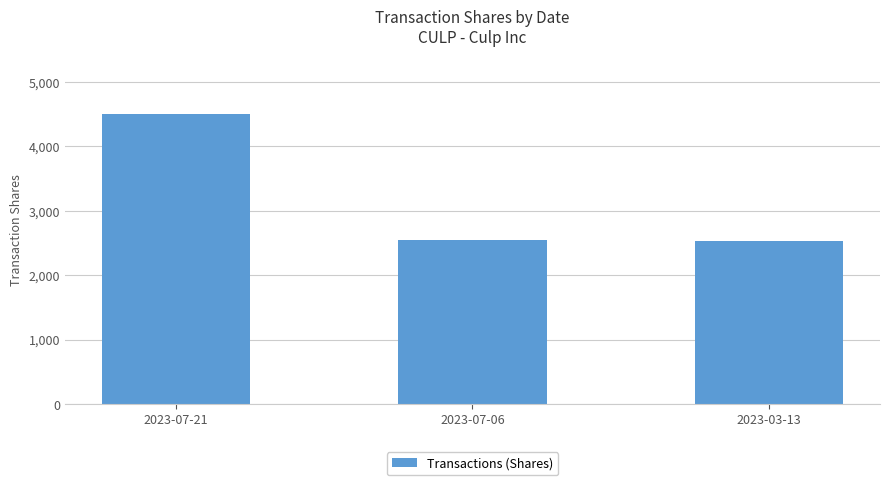

How many data points are less than 2542?

1